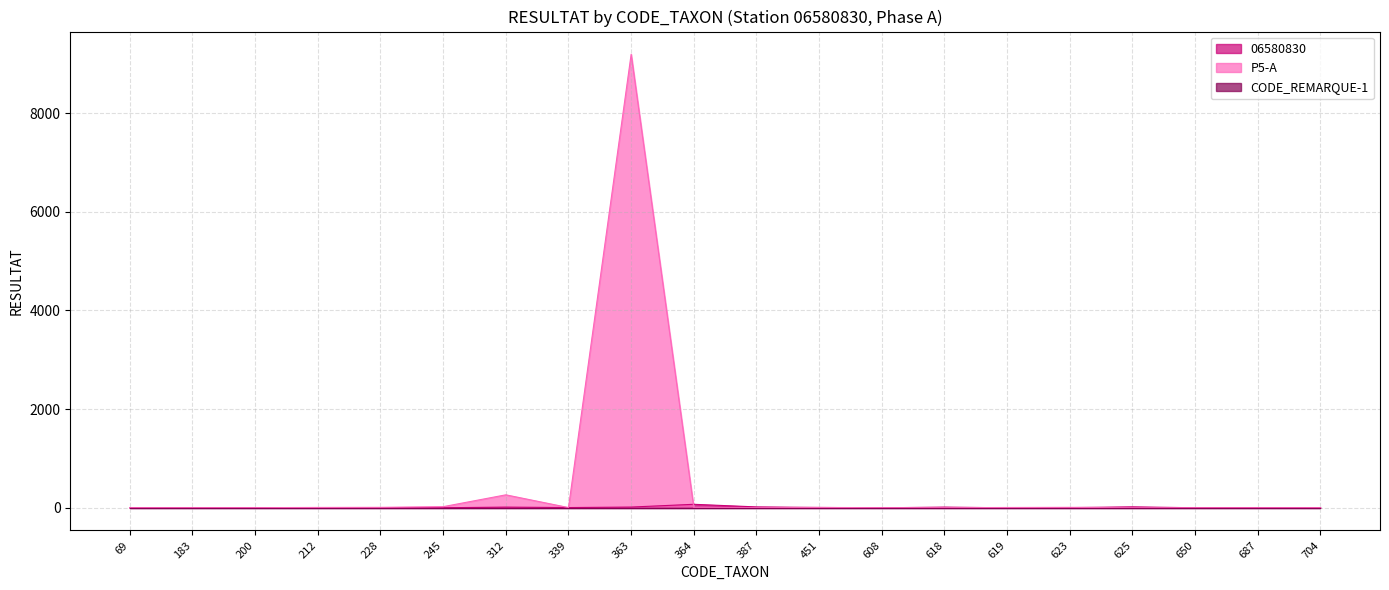

At which category is the sum across all series the highest?

363